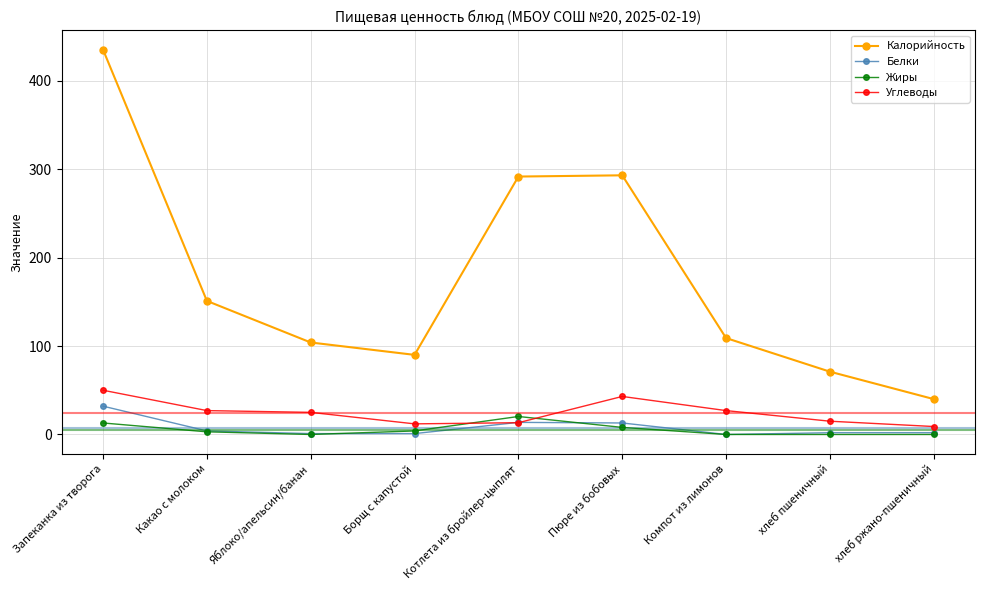

List the series in order of their peak value, lowest first.

Жиры, Белки, Углеводы, Калорийность